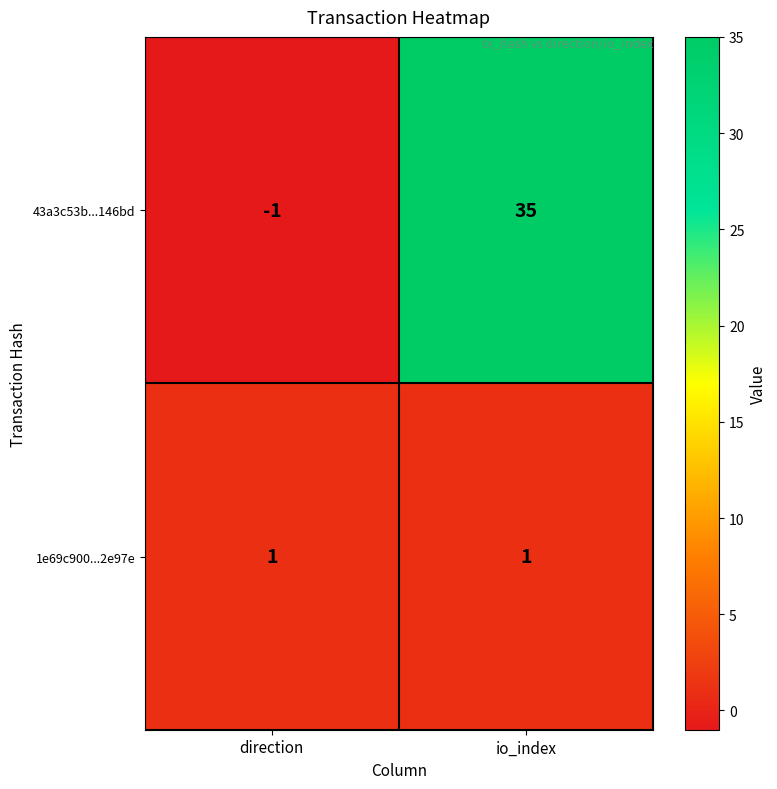

True or false: 1e69c900...2e97e has a value of 1 at io_index.

True